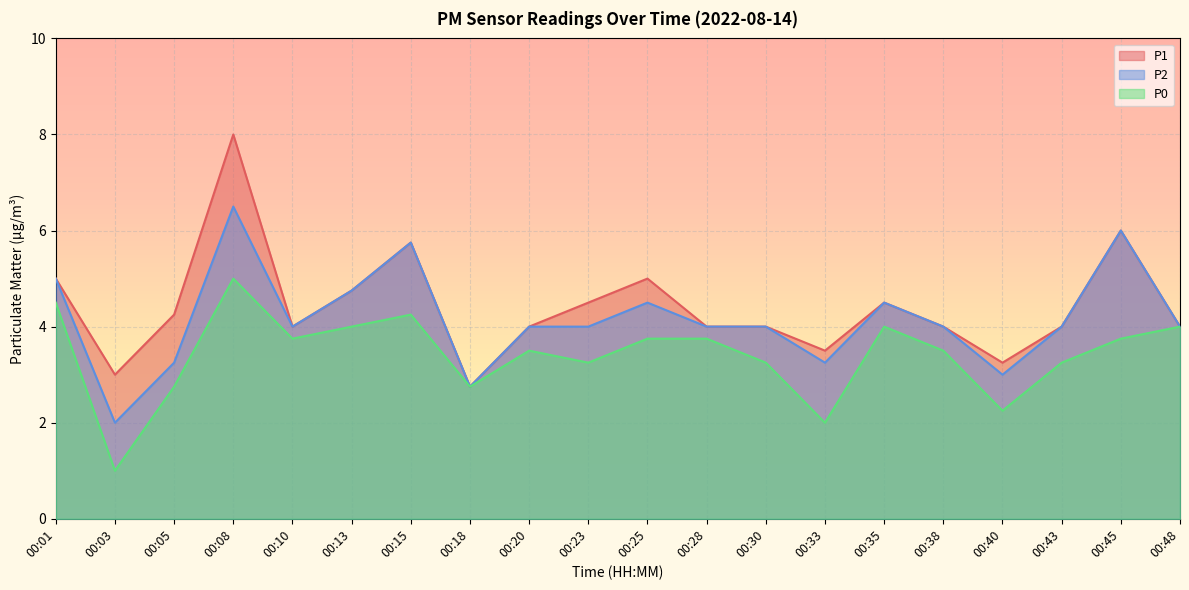

True or false: P2 has a value of 4.5 at 00:25.

True